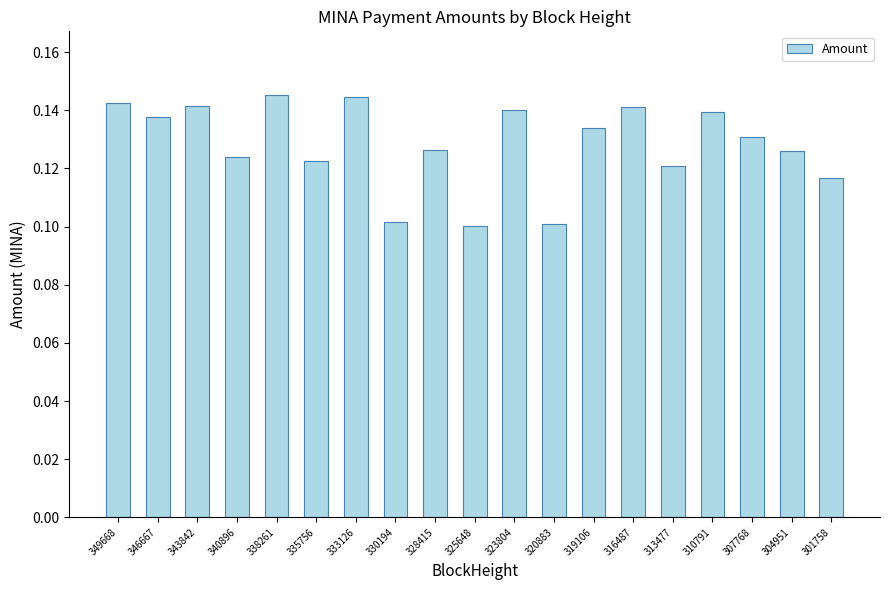

How many bars are there in total?

19